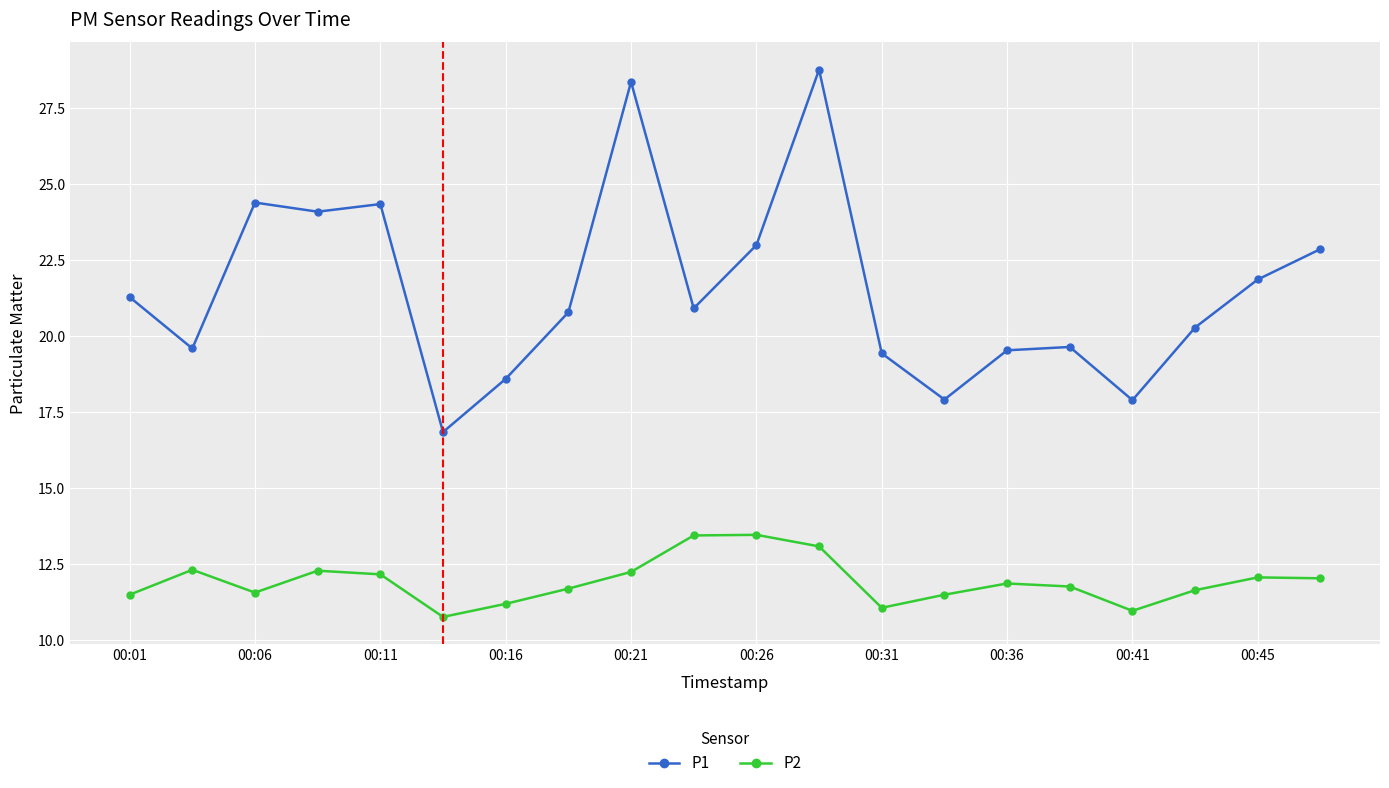

Which series has the widest spread of values?

P1